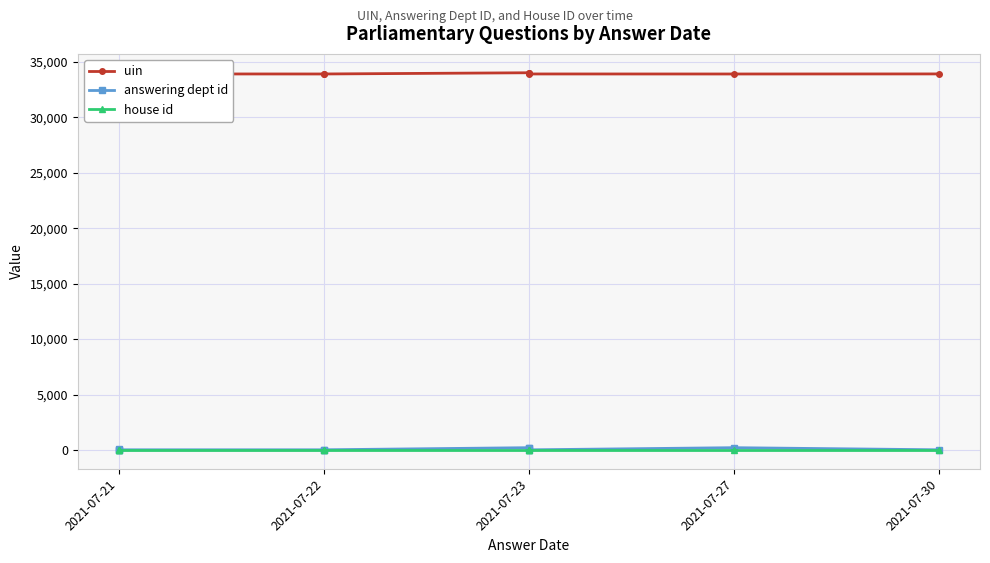

True or false: answering dept id has more than 1 interior local peaks.

False